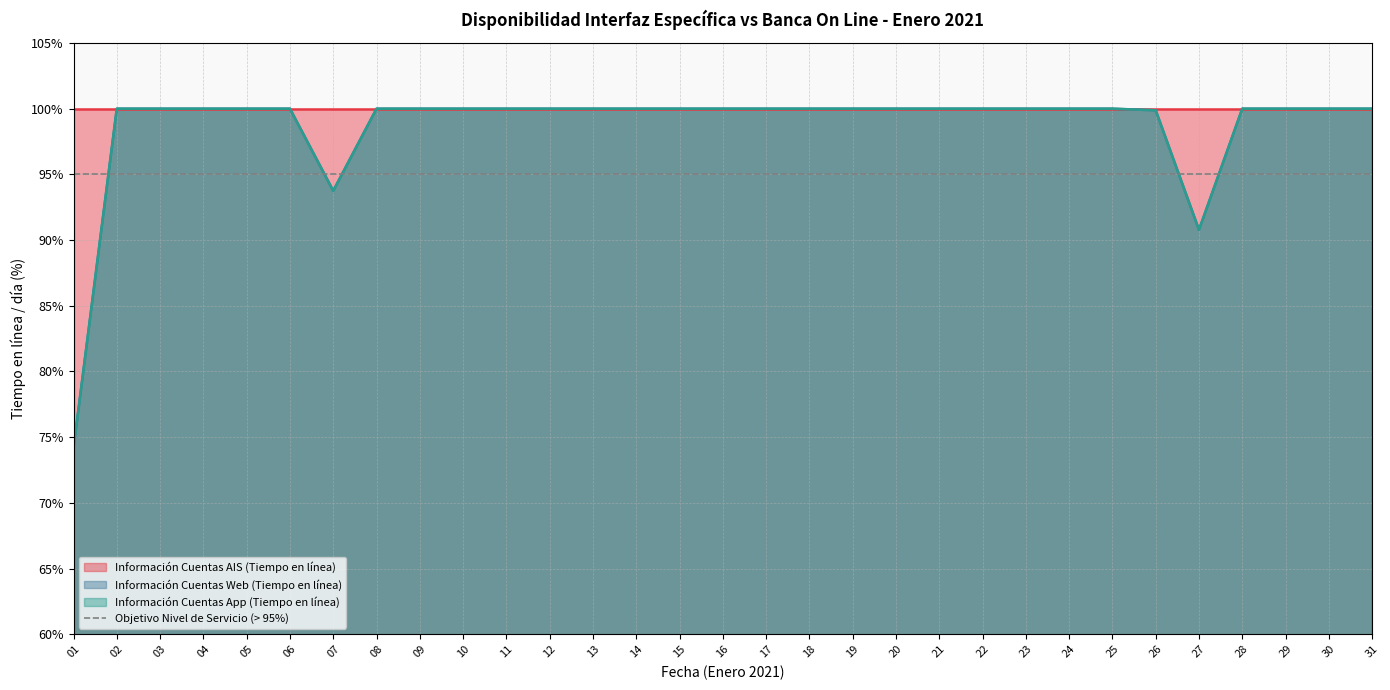

Between 06 and 26, which series saw the biggest shift?

Información Cuentas Web (Tiempo en línea)